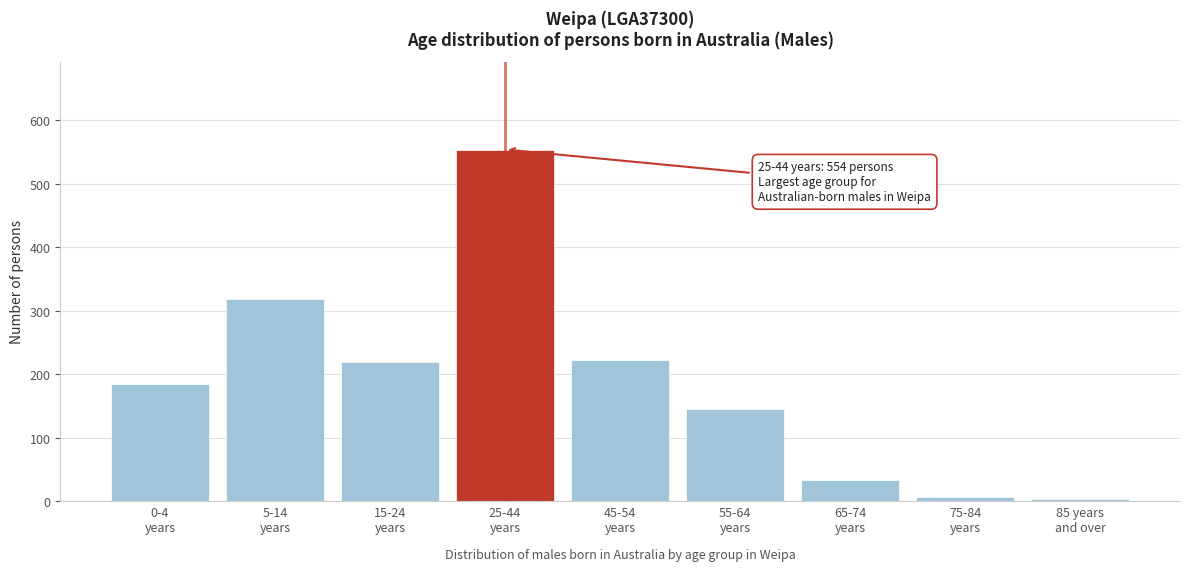

Reading left to right, transcribe all the data shown in this chart.

185	318	219	554	223	145	33	7	3